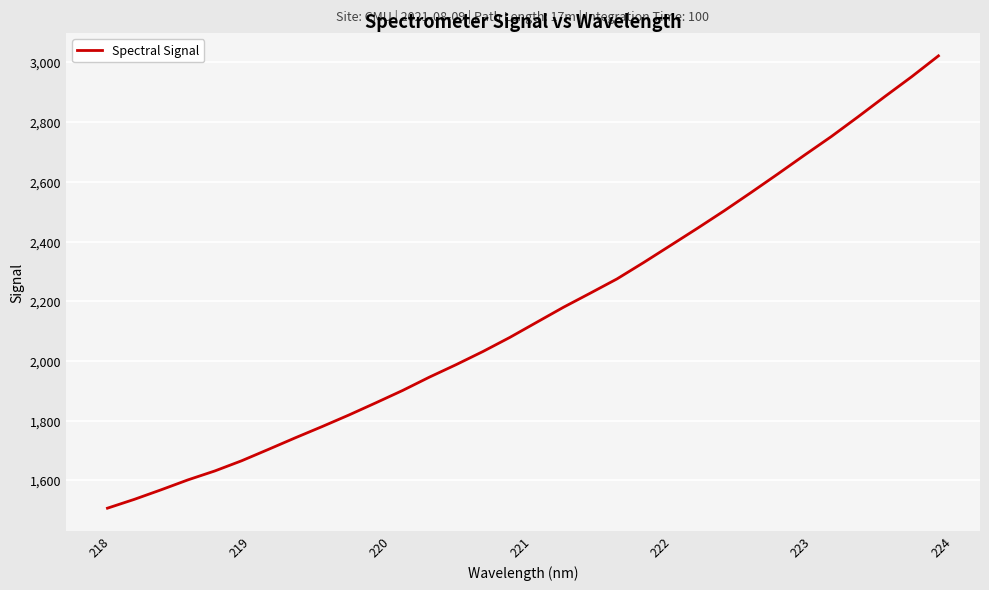

What is the greatest value displayed?

3022.0